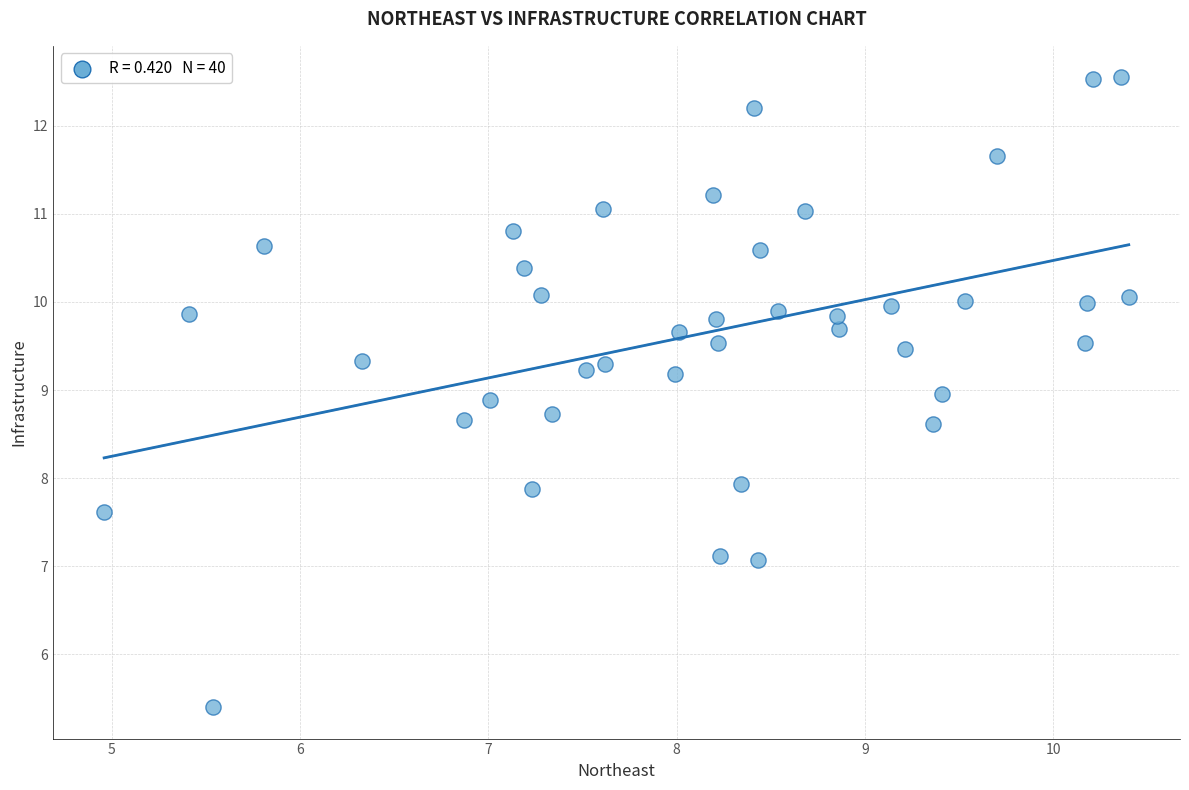

What is the range of X values (max minus min)?

5.4